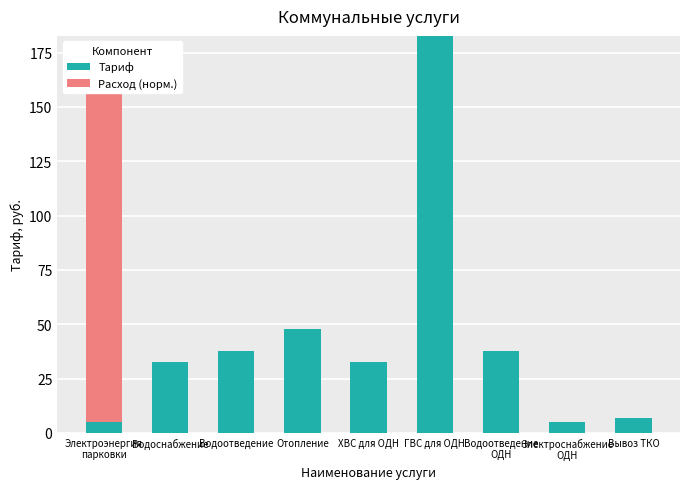

Reading left to right, extract all data points from this chart.

Тариф: 5.0	32.5	37.6	47.9	32.5	182.7	37.6	5.0	6.7
Расход (норм.): 162.0	0.0	0.0	0.0	0.0	0.0	0.0	0.0	0.0